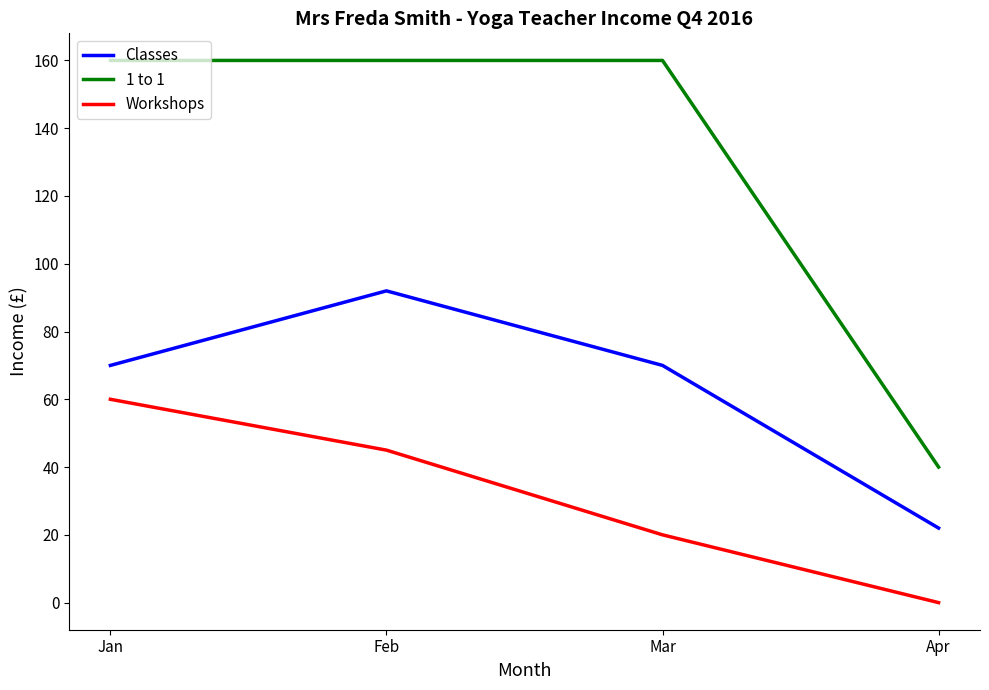

Reading left to right, what are all the values shown in this chart?

Classes: Jan=70	Feb=92	Mar=70	Apr=22
1 to 1: Jan=160	Feb=160	Mar=160	Apr=40
Workshops: Jan=60	Feb=45	Mar=20	Apr=0